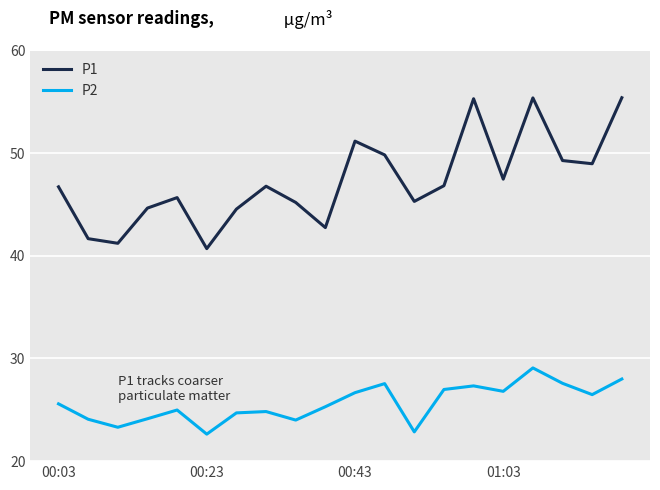

True or false: P1 and P2 cross at least once.

False